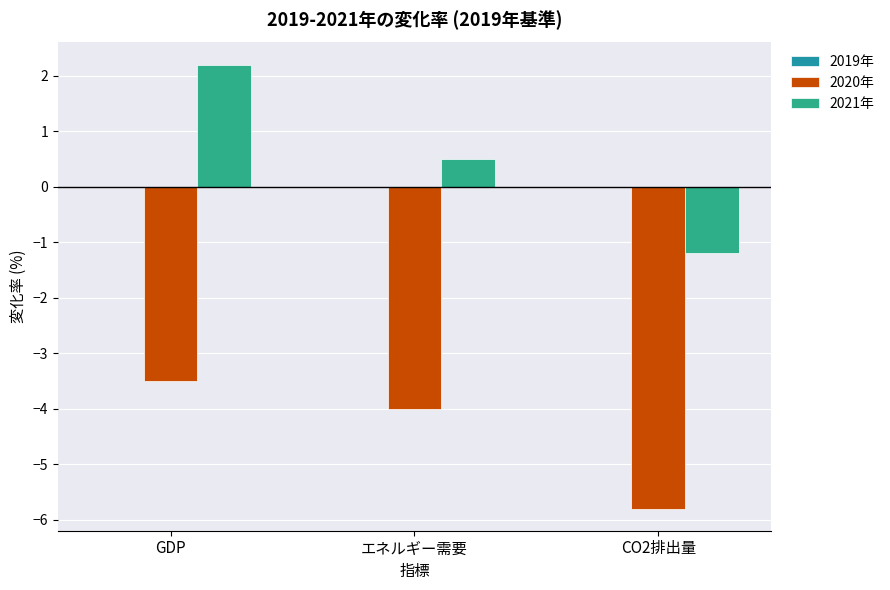

What is the maximum value shown in the chart?

2.2